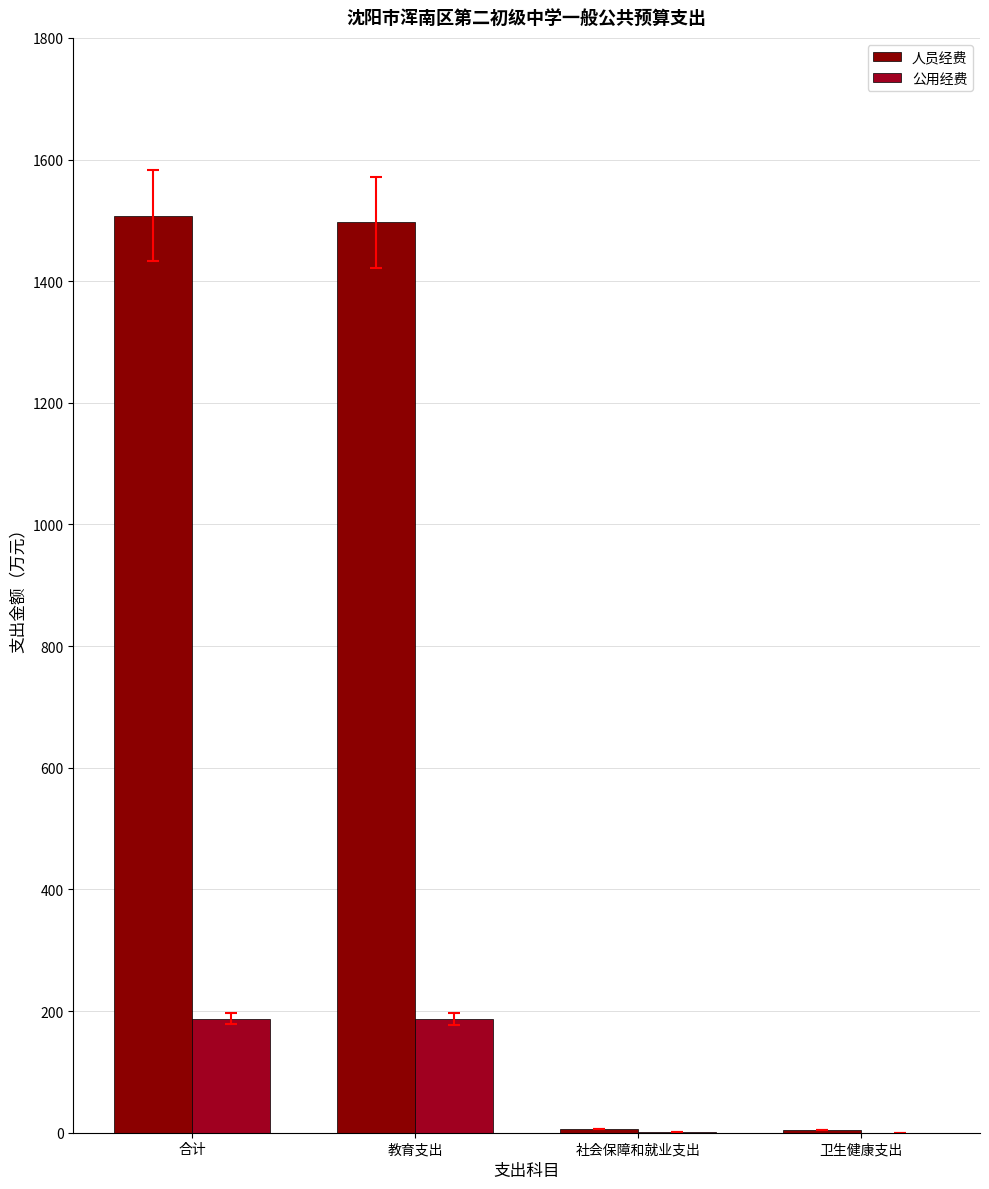

Are the bars horizontal?

No